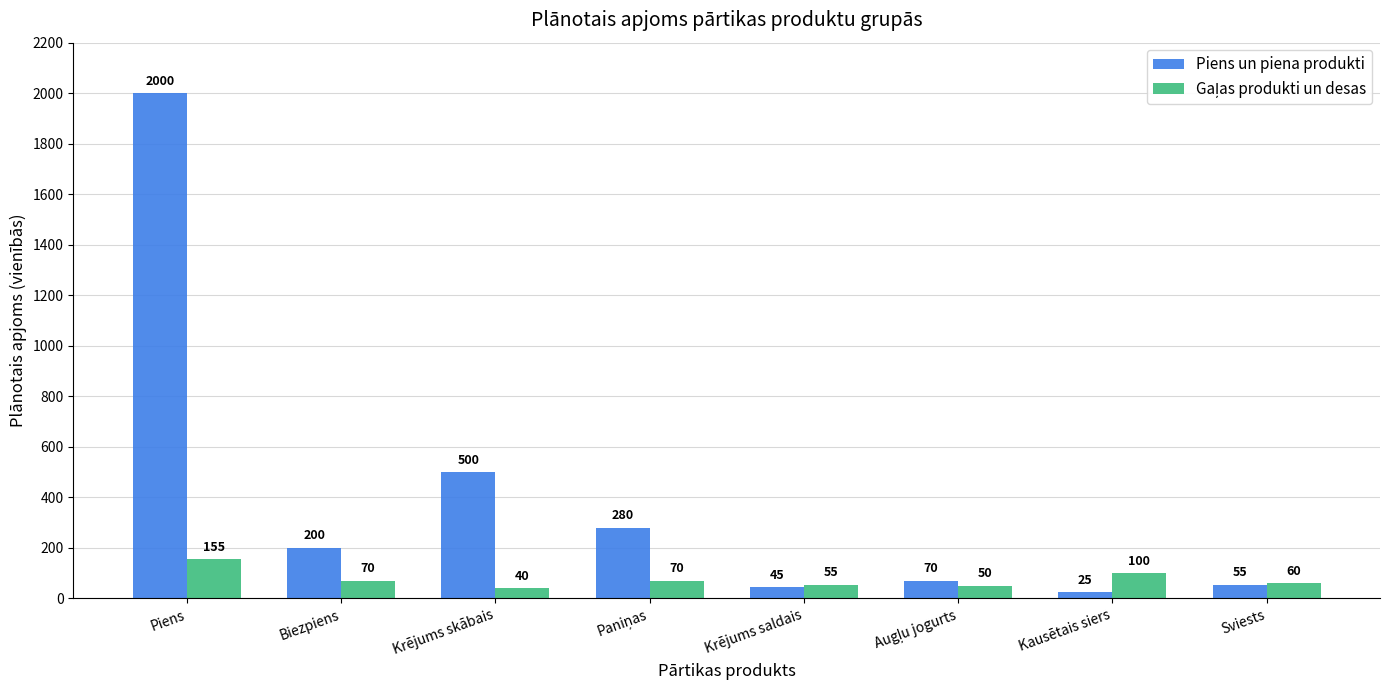

What is the minimum value shown in the chart?

25